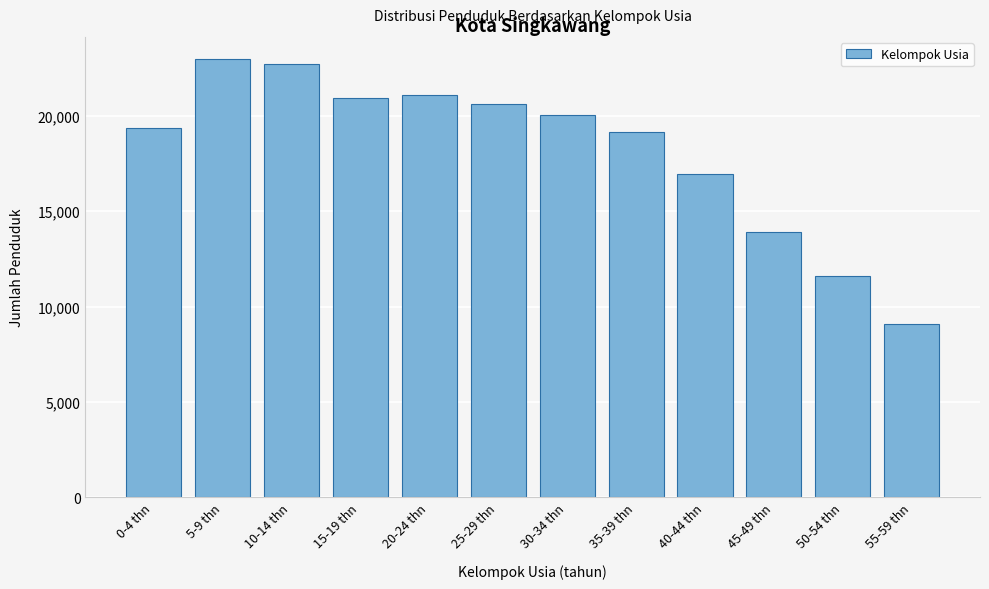

Reading right to left, list all the values displayed in this chart.

55-59 thn=9064	50-54 thn=11581	45-49 thn=13880	40-44 thn=16923	35-39 thn=19149	30-34 thn=20020	25-29 thn=20597	20-24 thn=21096	15-19 thn=20918	10-14 thn=22698	5-9 thn=22976	0-4 thn=19354